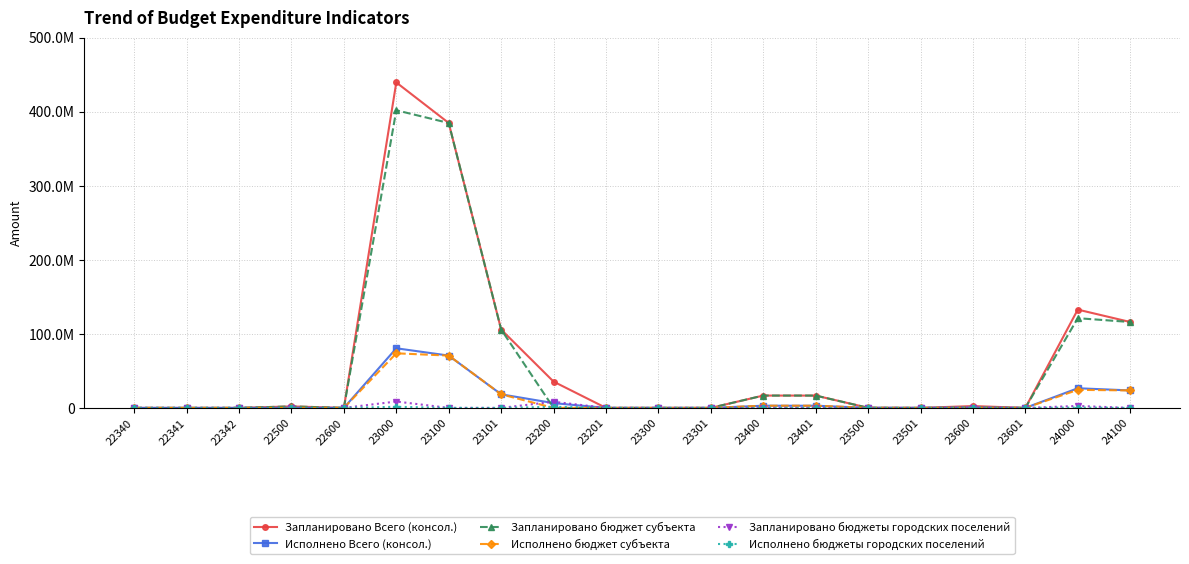

Which has a higher value, 22342 or 23600?

23600